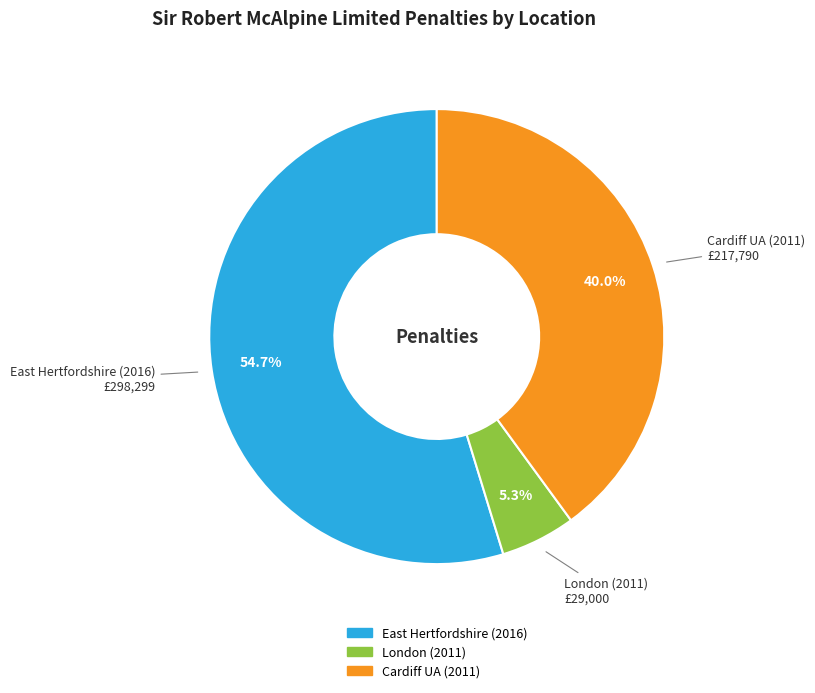

Rank the categories by value from highest to lowest.

East Hertfordshire (2016), Cardiff UA (2011), London (2011)